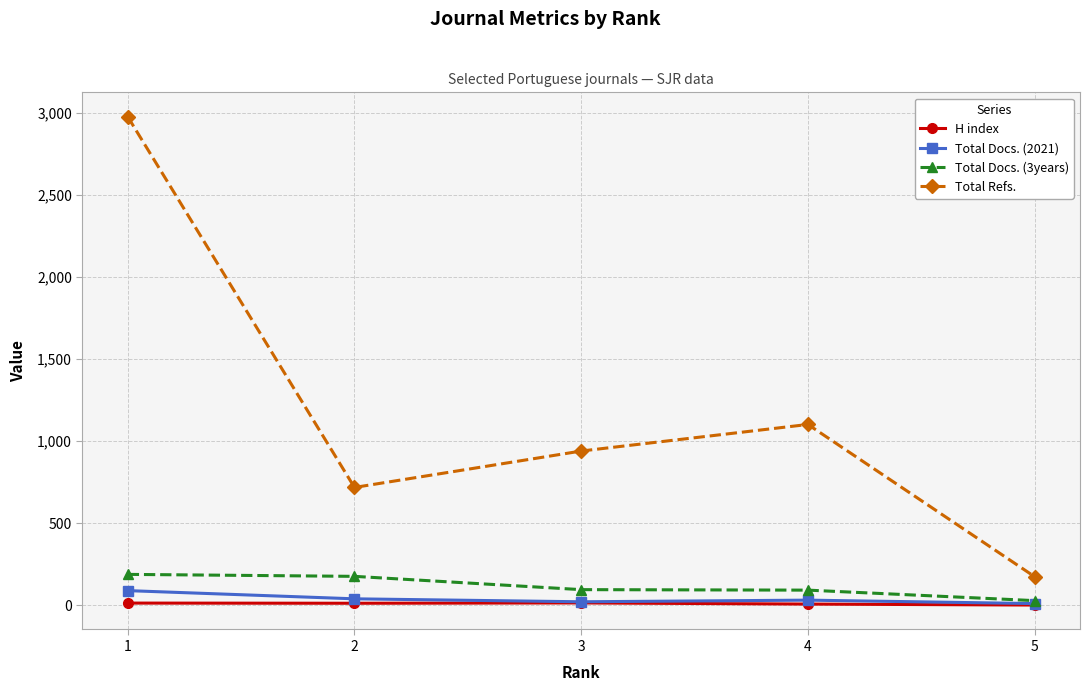

True or false: Total Docs. (2021) has more than 2 interior local peaks.

False